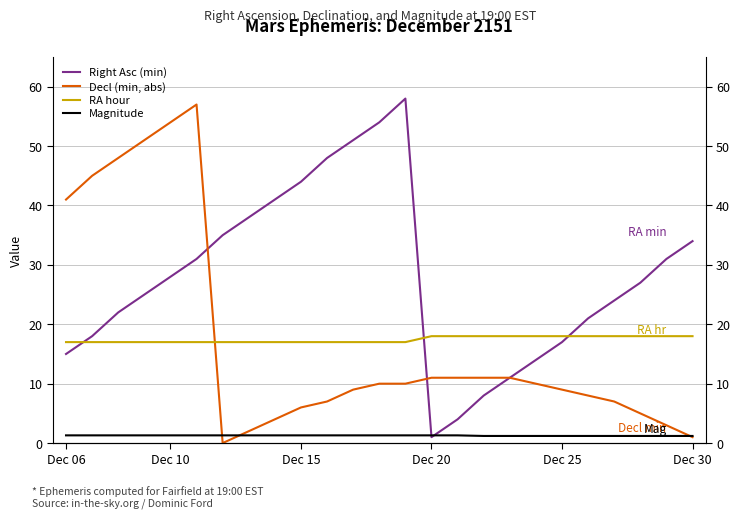

Which series has the widest spread of values?

Right Asc (min)